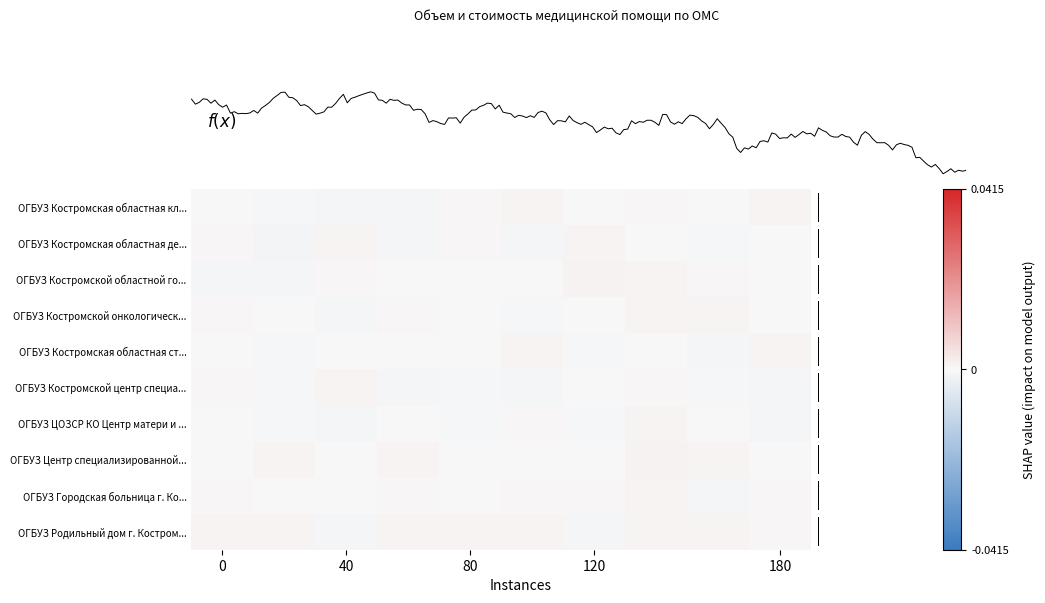

The value of ОГБУЗ Центр специализированной... at 80 is -0.0. True or false?

False